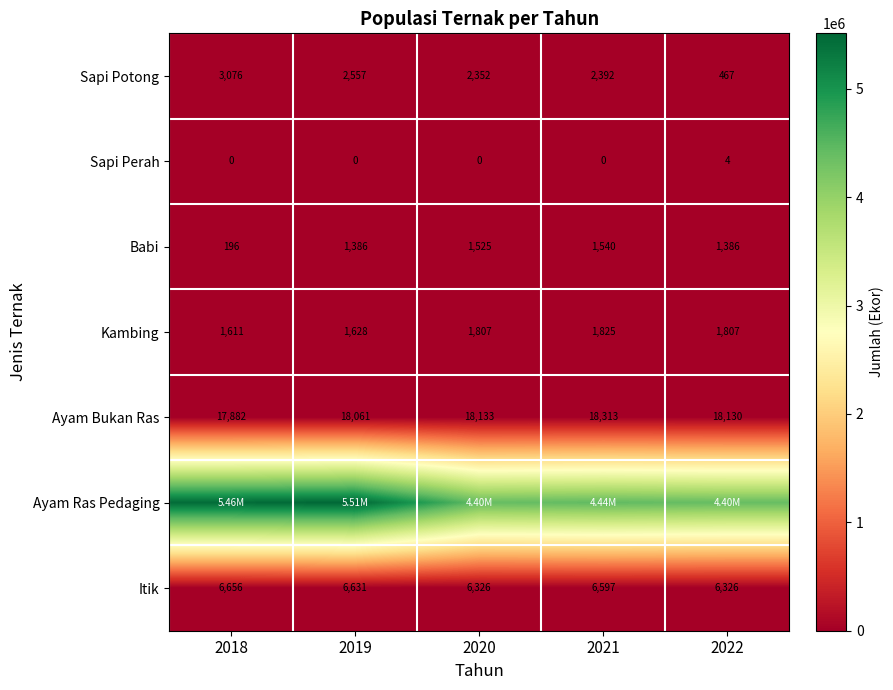

Is it true that Babi equals 343 at 2018?

False